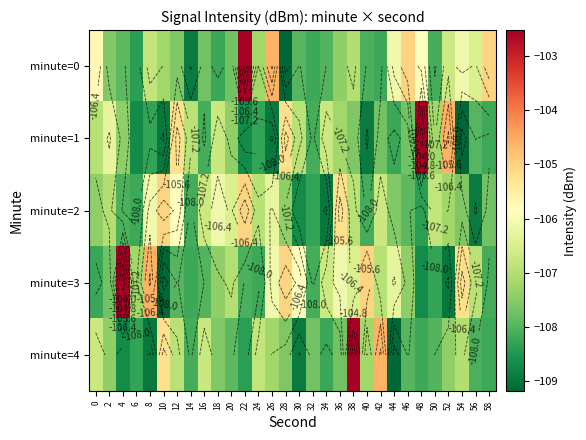

Which category has the highest value in the minute=3 series?

4